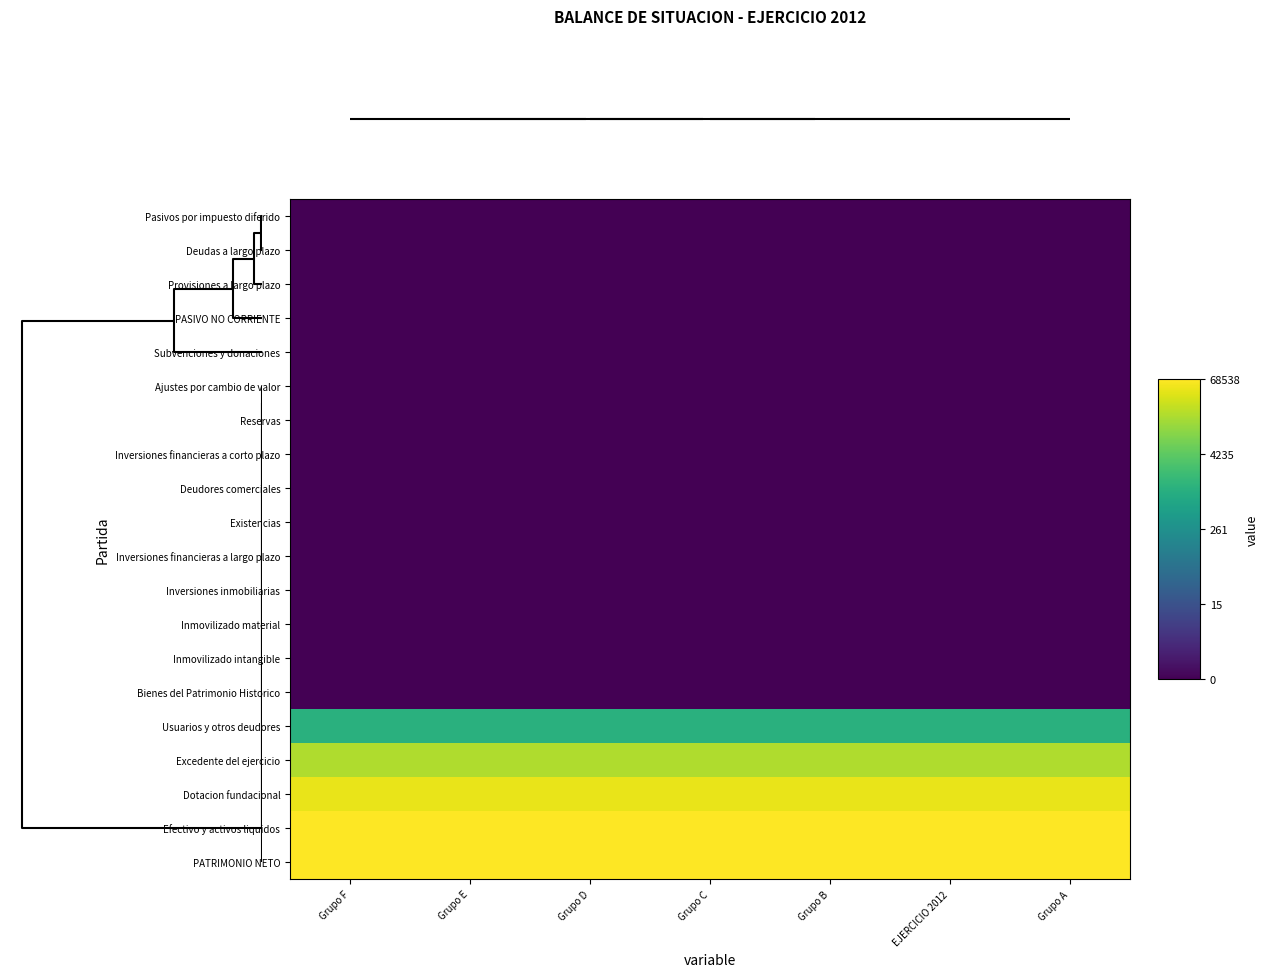

At which category is the sum across all series the highest?

Grupo F